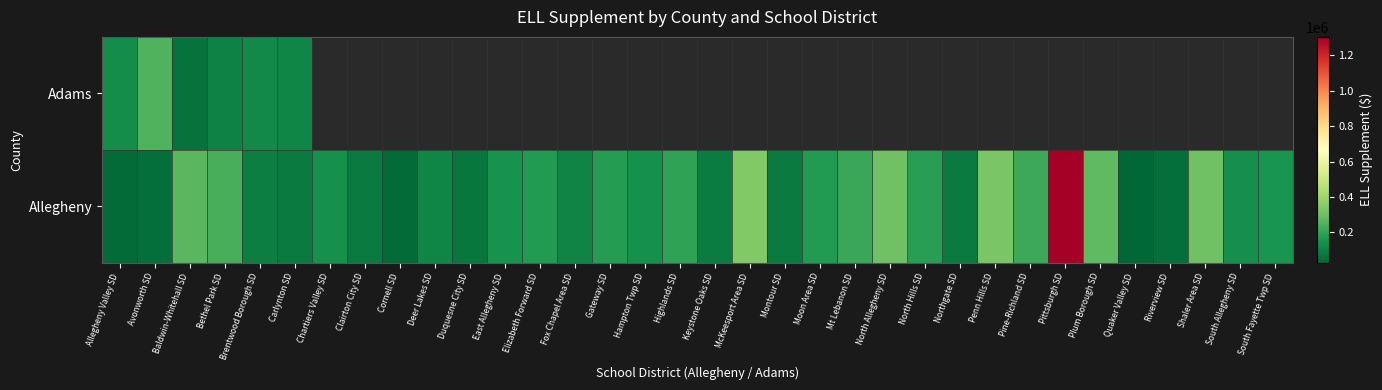

What is the approximate value of Allegheny at North Hills SD?

179949.1